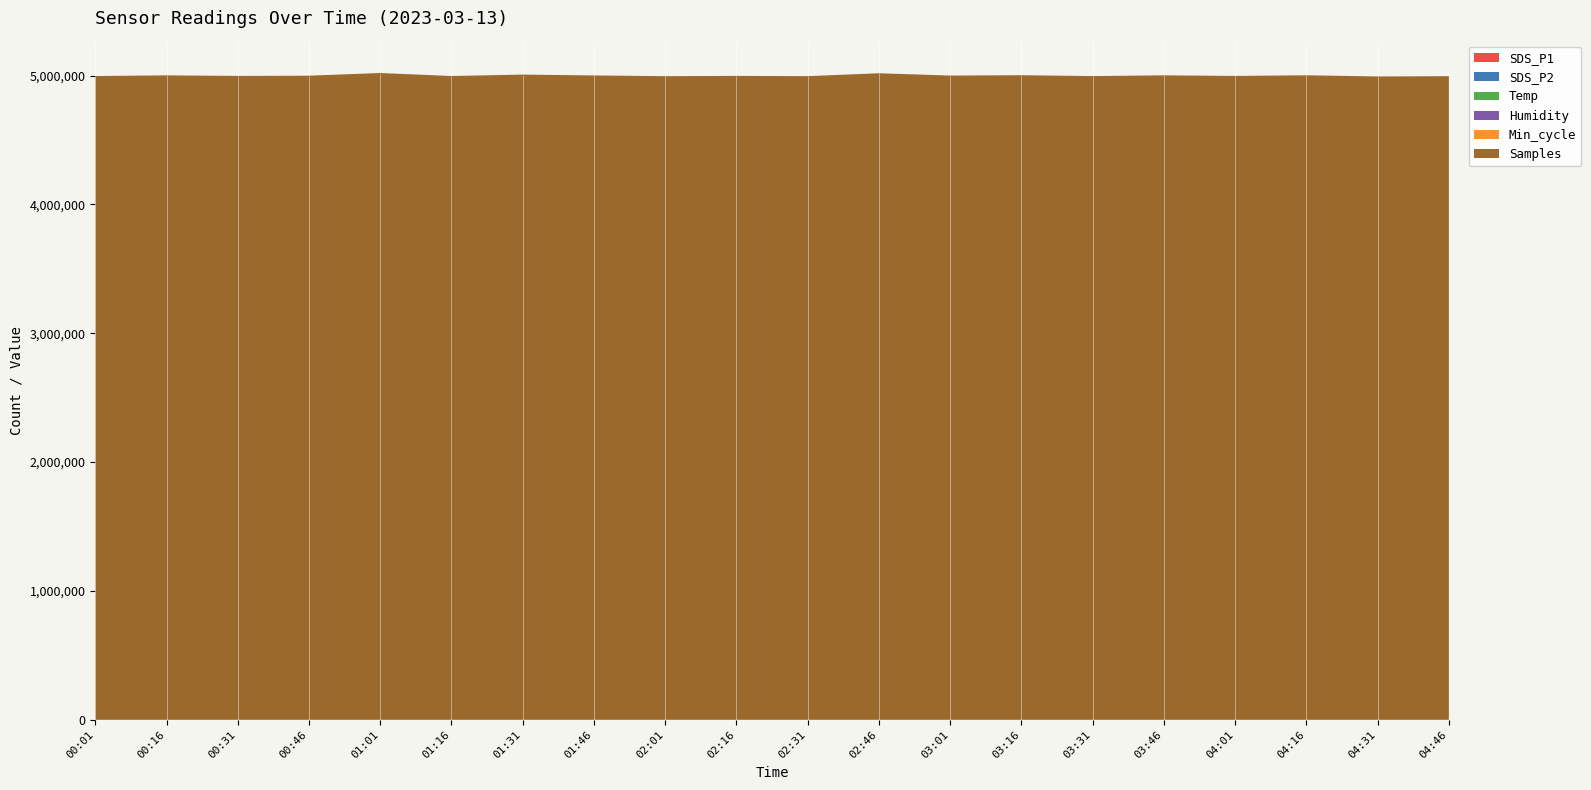

Reading right to left, extract all data points from this chart.

SDS_P1: 18.6	16.6	15.4	13.2	17.6	19.5	22.4	17.6	19.1	14.7	21.1	18.9	13.2	16.7	11.3	18.4	14.3	18.6	22.2	17.9
SDS_P2: 3.4	2.6	2.9	3.4	2.8	2.7	2.6	2.8	3.0	3.0	4.1	3.5	3.2	3.3	3.2	3.8	3.8	2.5	2.7	3.7
Temp: 9.3	9.5	9.6	9.5	9.3	9.3	9.1	9.1	9.5	9.5	9.4	9.5	9.7	9.6	9.5	9.4	9.3	9.2	9.1	9.0
Humidity: 99.9	99.9	99.9	99.9	99.9	99.9	99.9	99.9	99.9	99.9	99.9	99.9	99.9	99.9	99.9	99.9	99.9	99.9	99.9	99.9
Min_cycle: 28.0	28.0	28.0	28.0	28.0	28.0	28.0	28.0	28.0	28.0	28.0	28.0	28.0	28.0	28.0	28.0	28.0	28.0	28.0	28.0
Samples: 4995830.0	4993749.0	5002582.0	4997698.0	5002227.0	4996528.0	5003243.0	5000439.0	5018308.0	4995956.0	4997961.0	4995714.0	5001579.0	5008095.0	4997081.0	5020291.0	4999478.0	4997722.0	5002144.0	4996858.0